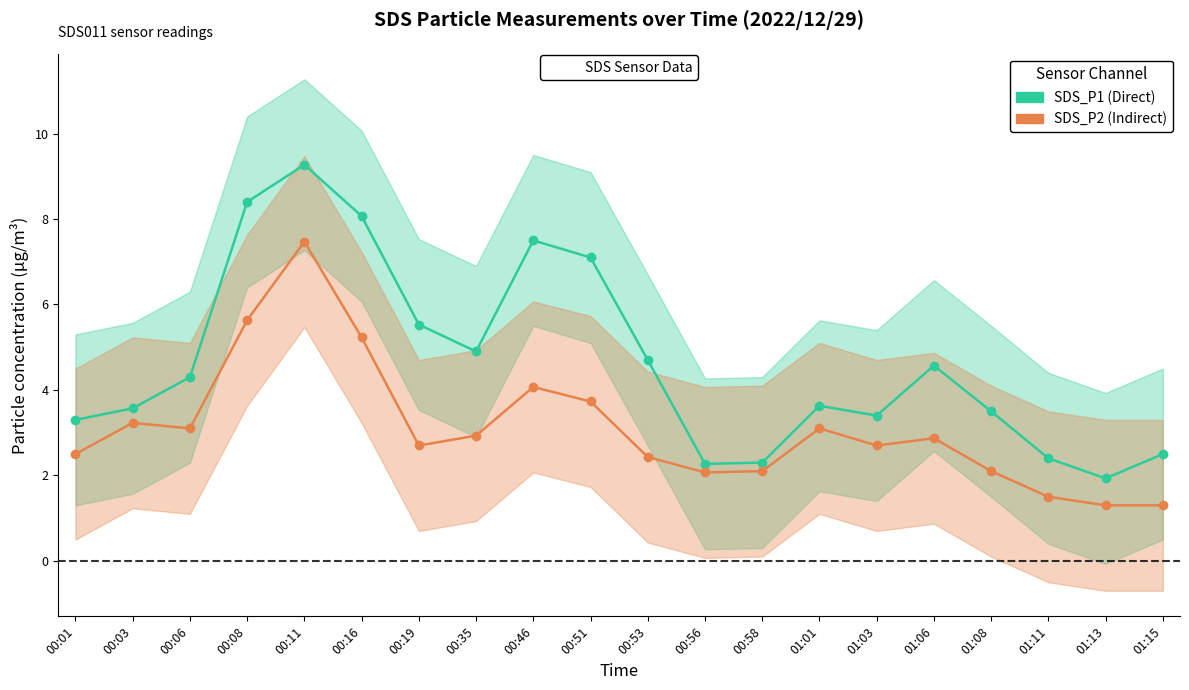

Which series has the largest total across all categories?

SDS_P1 (Direct)